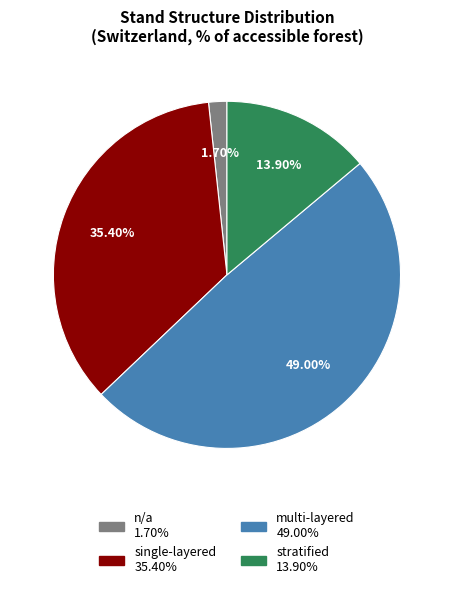

The stratified slice represents 14% of the pie. True or false?

True